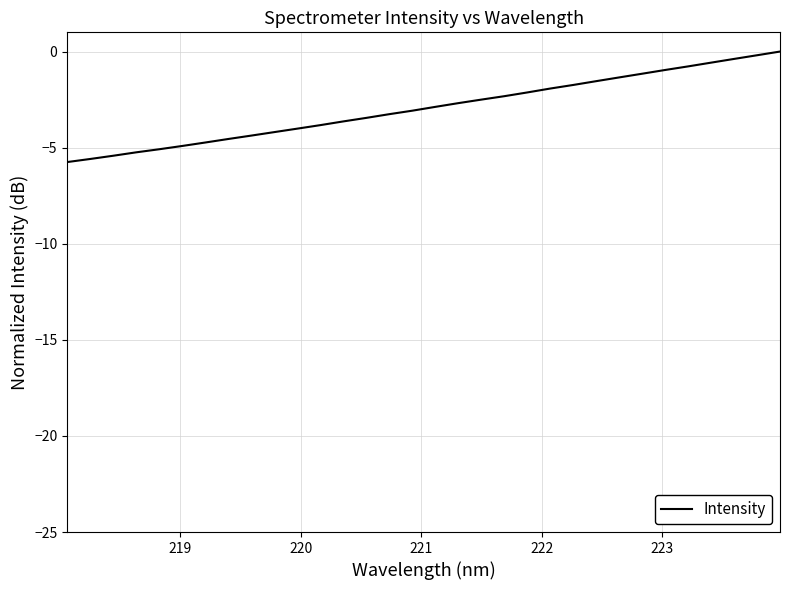

What is the smallest value displayed?

-5.7